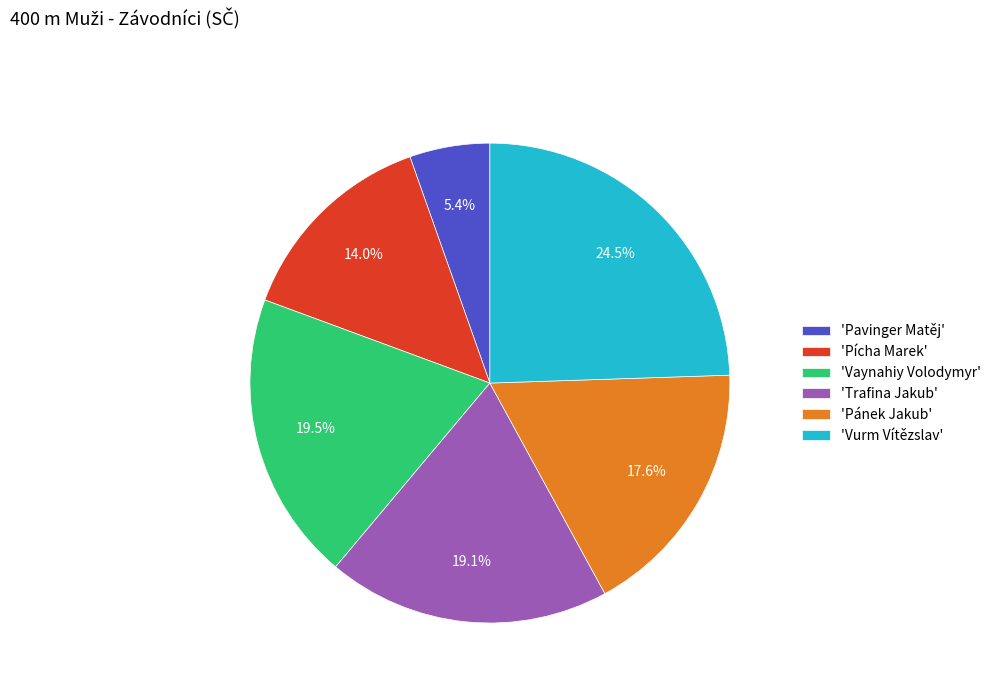

Does 'Pánek Jakub' account for over 50% of the chart?

No